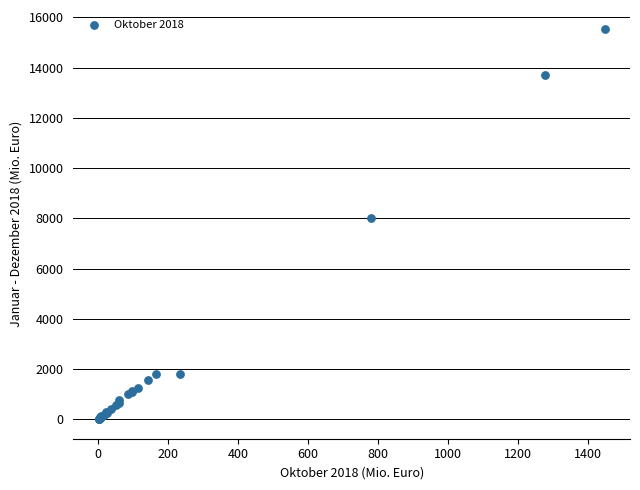

What Y value in the scatter plot is closest to 7761?

8009.5